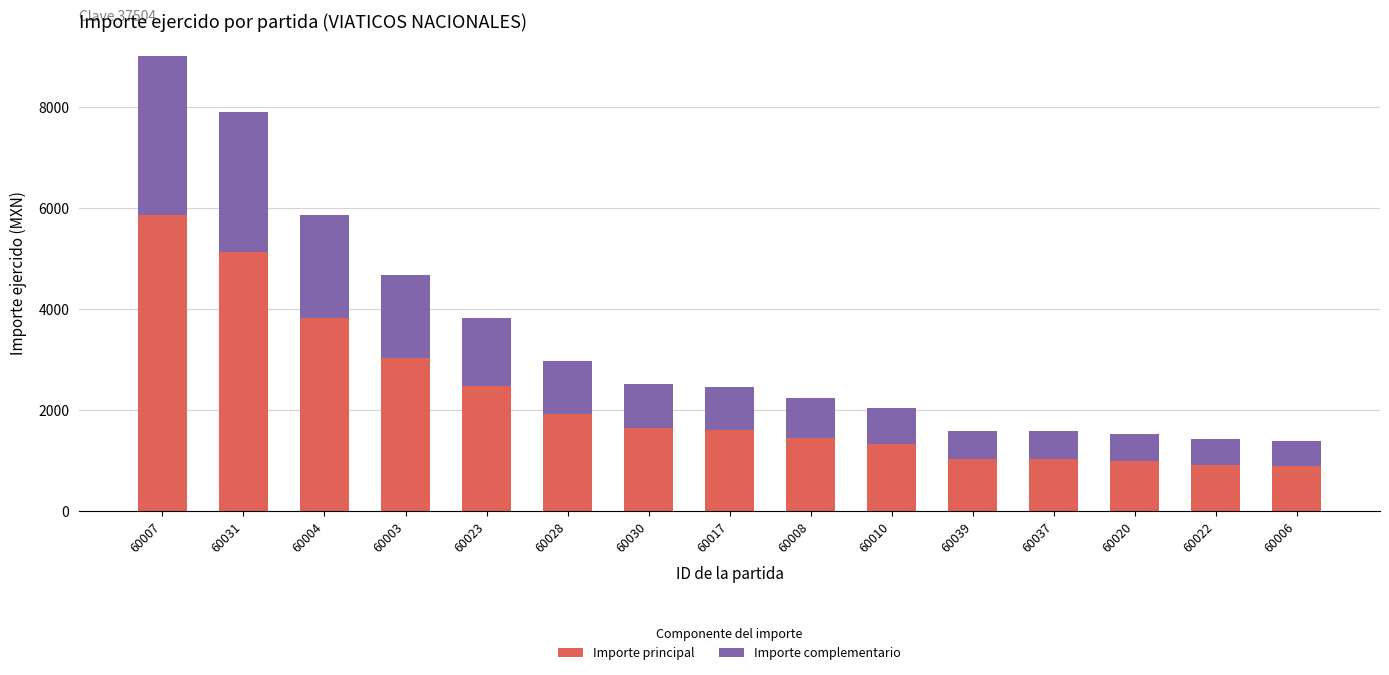

What is the total value across all series at 60007?

9016.9